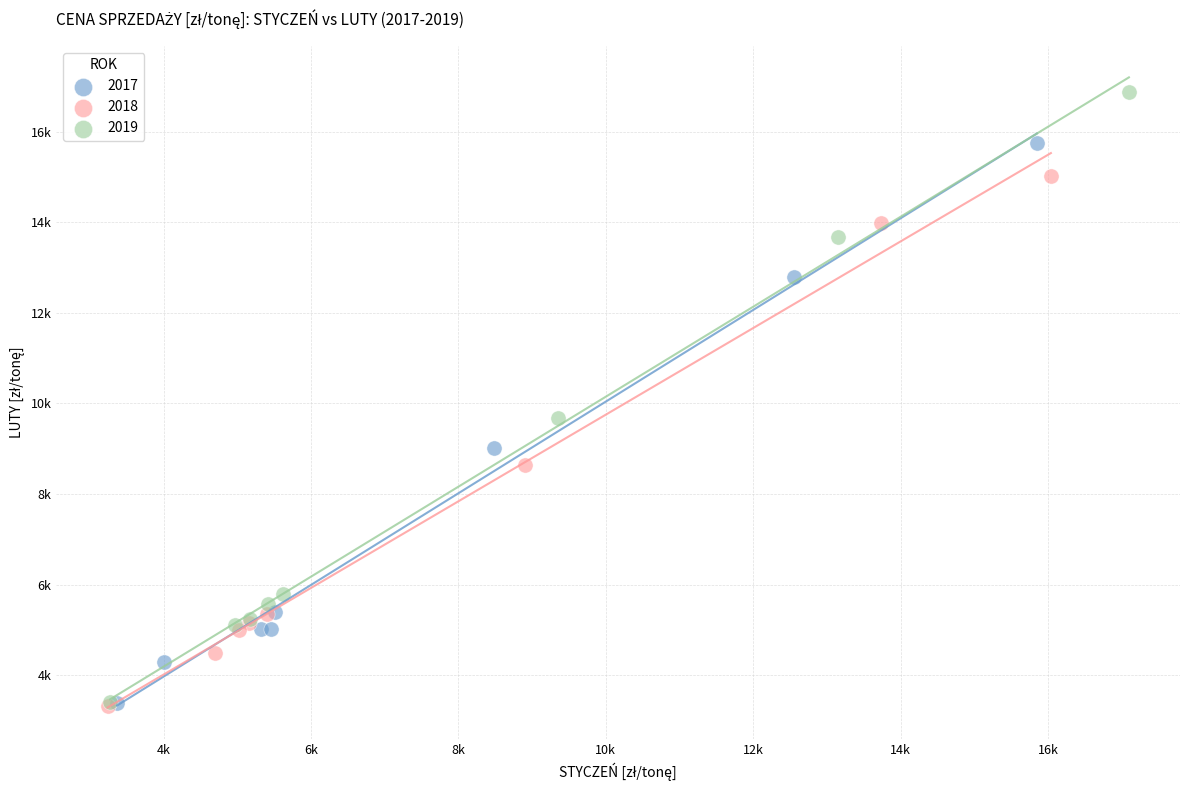

What are all the series names shown in the legend?

2017, 2018, 2019